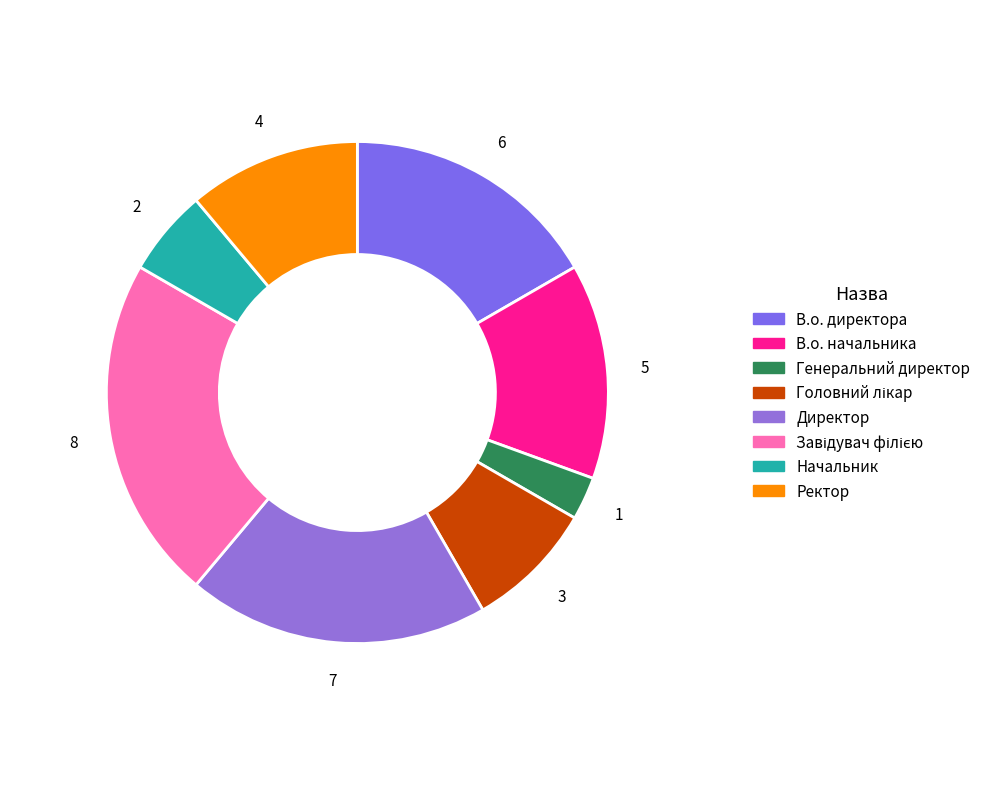

Which category has the smallest portion of the pie?

Генеральний директор